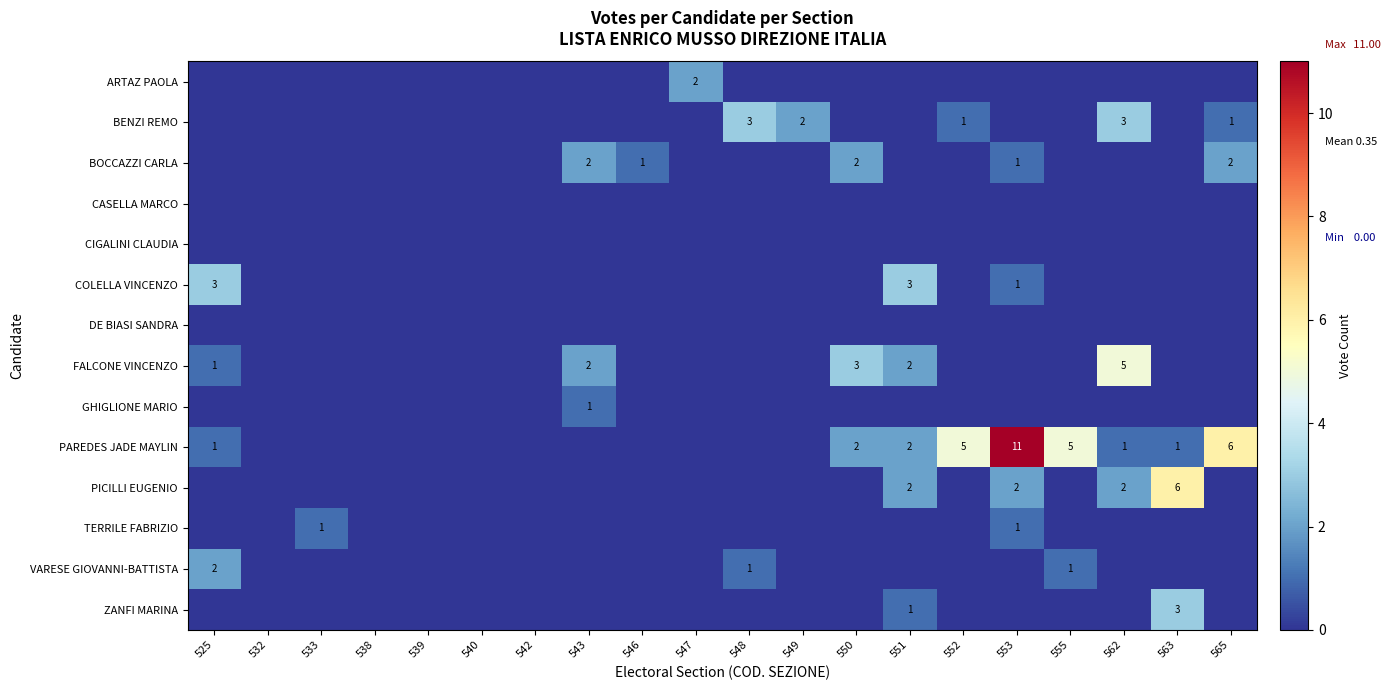

Which series has the largest total across all categories?

PAREDES JADE MAYLIN